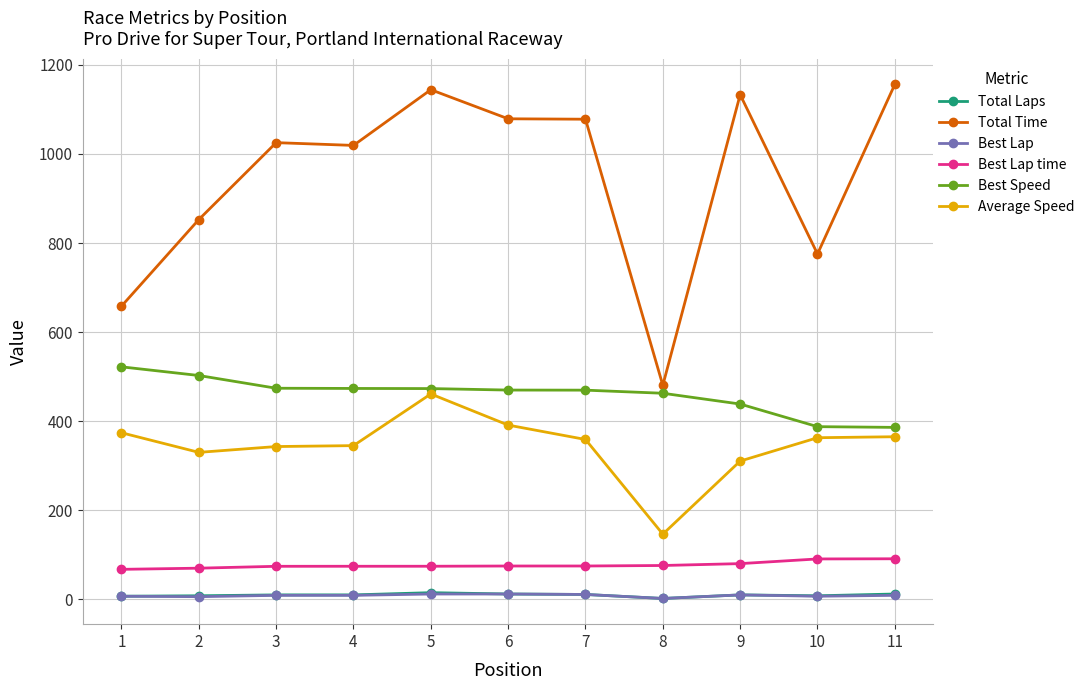

True or false: Best Lap and Best Lap time intersect in this chart.

False